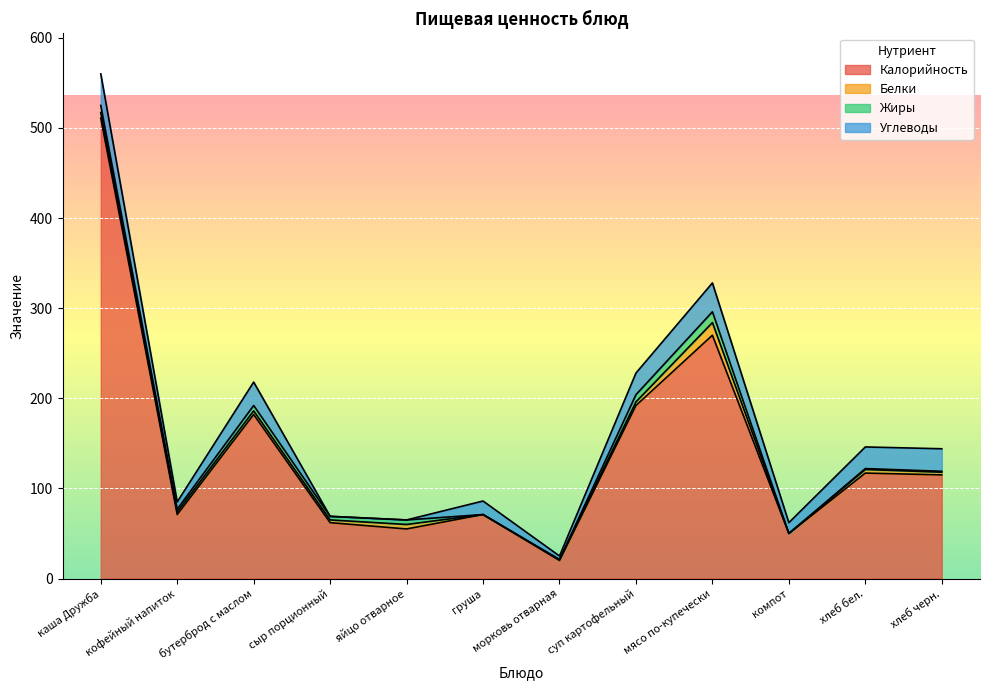

What is the spread (max minus min) of values at сыр порционный?

62